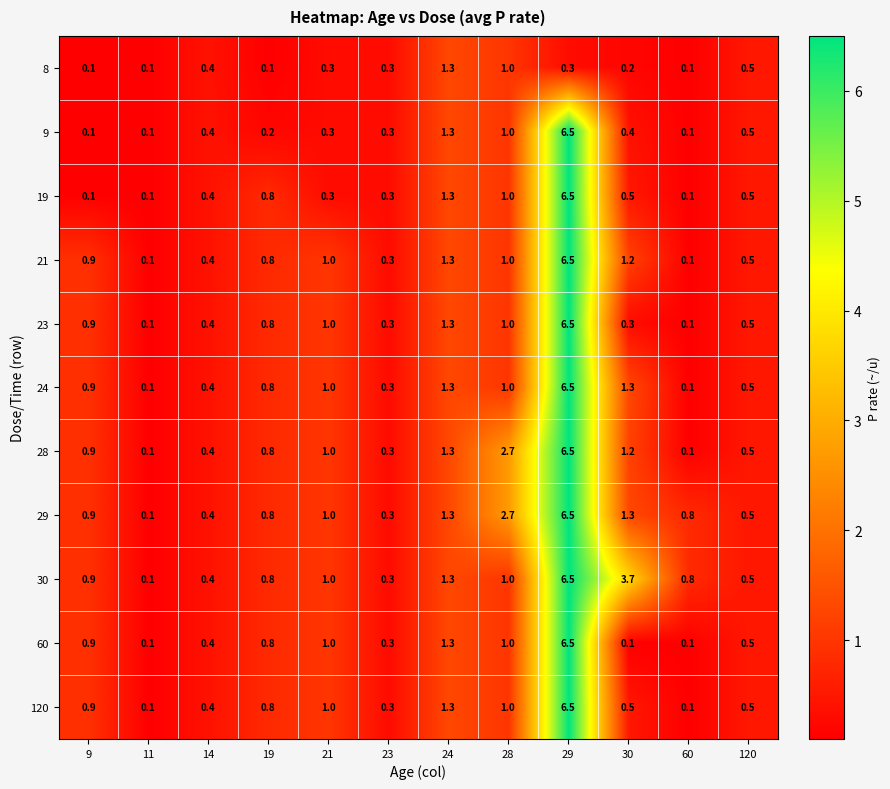

Is it true that 30 equals 0.8 at 19?

True